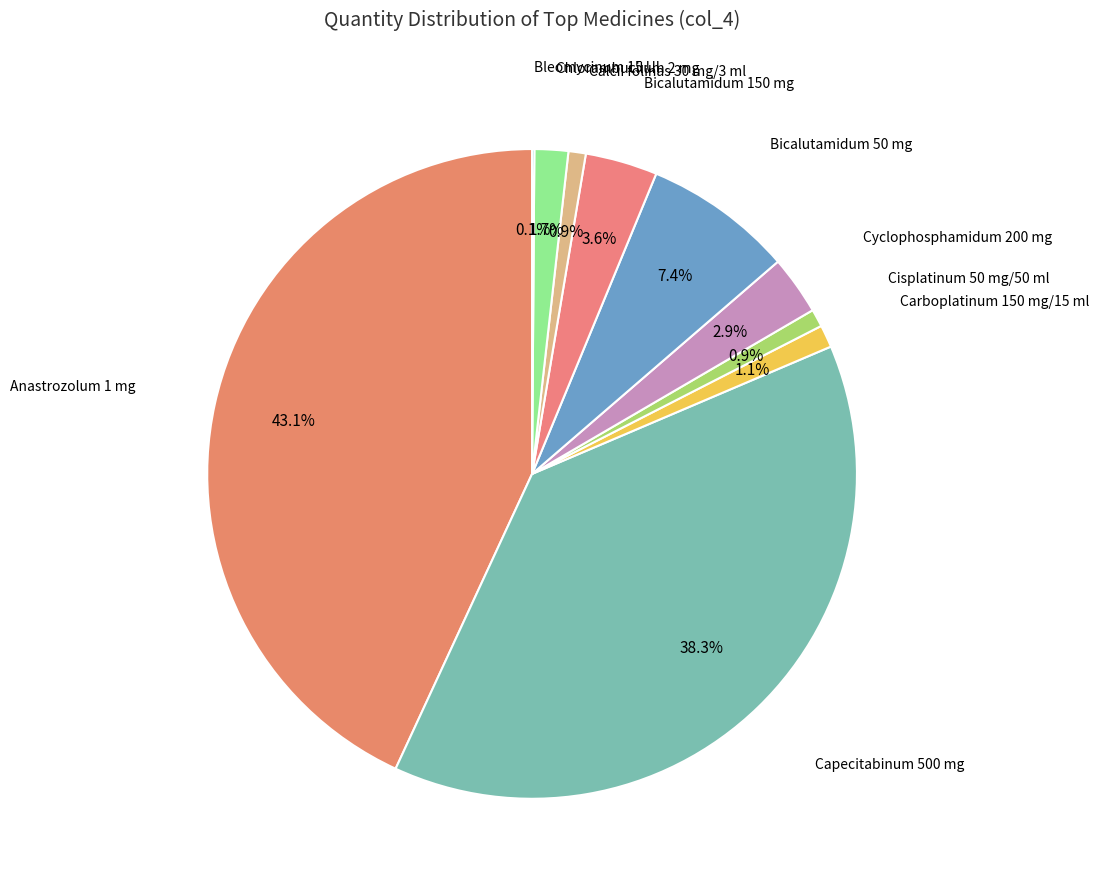

Is there a majority slice in this chart?

No